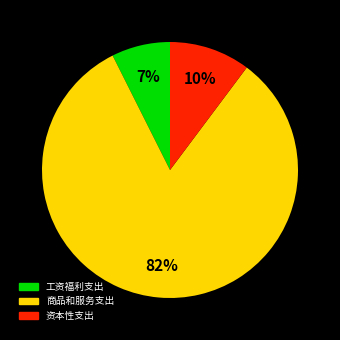

Combined, do 商品和服务支出 and 资本性支出 account for over 50%?

Yes